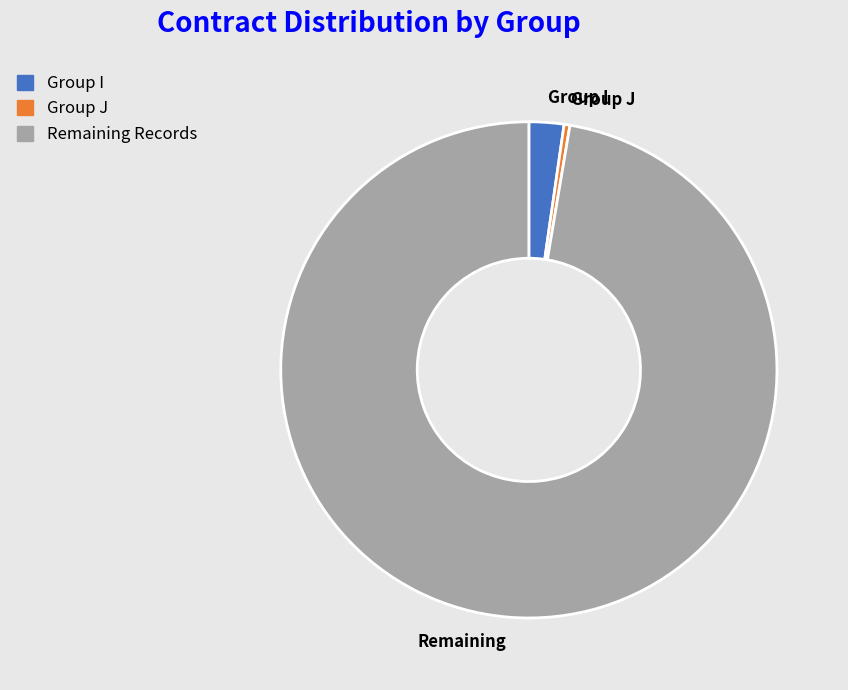

Rank the categories by value from lowest to highest.

Group J, Group I, Remaining